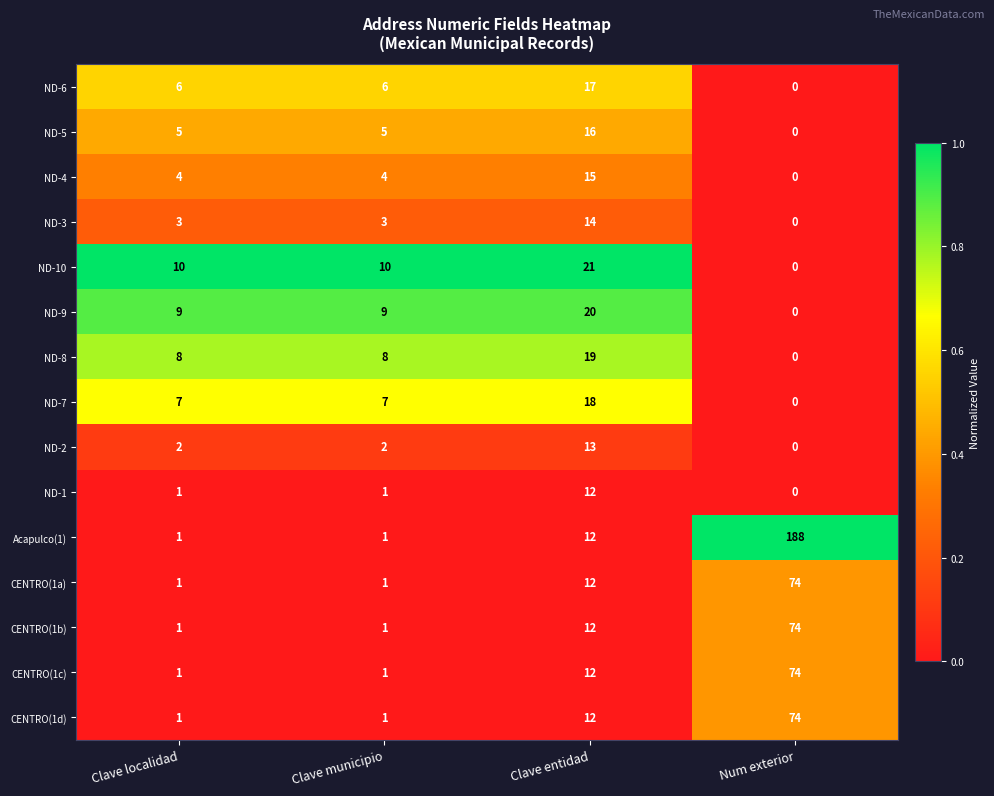

What is the spread (max minus min) of values at Clave localidad?

9